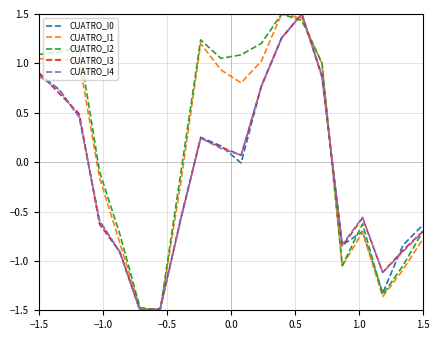

What is the minimum value shown in the chart?

-1.5